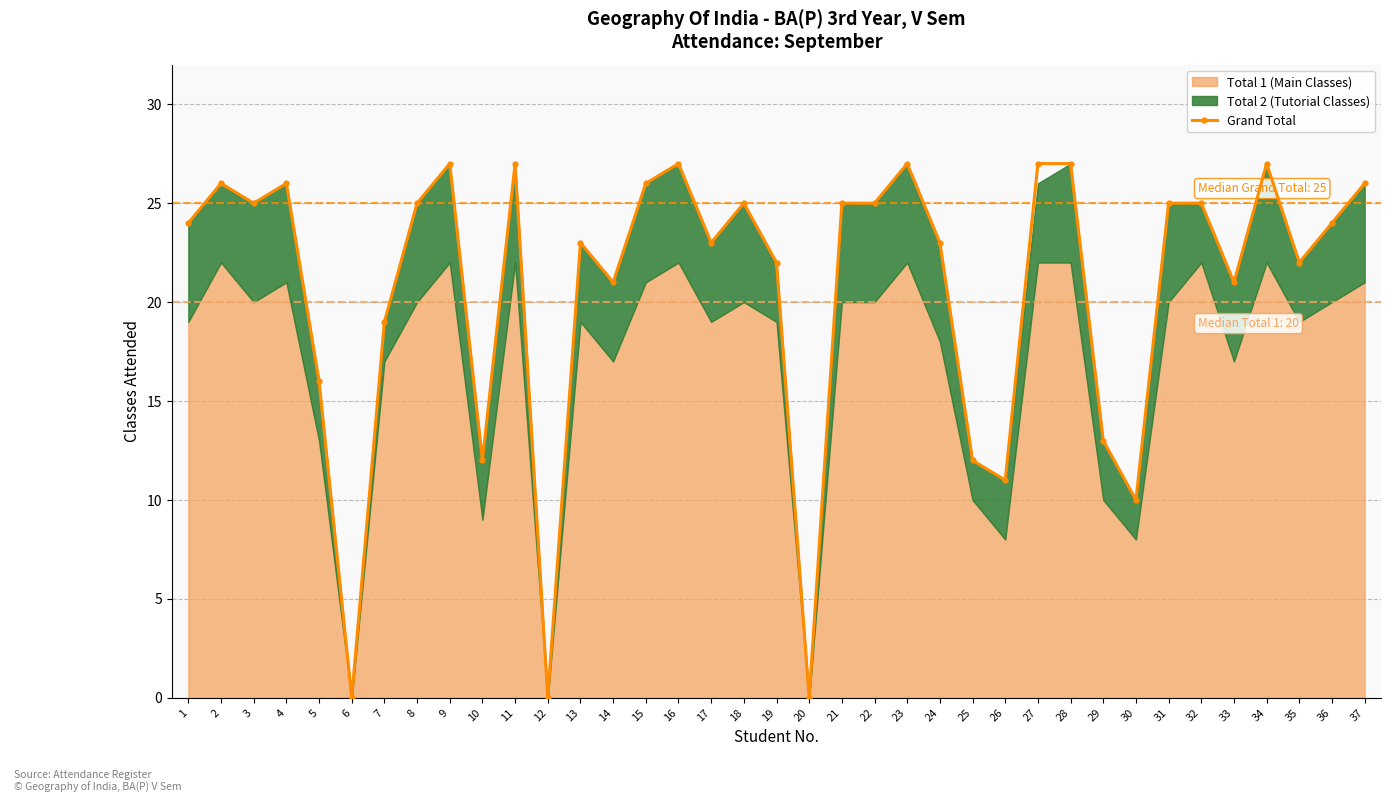

Is it true that the value at 14 is 21?

True